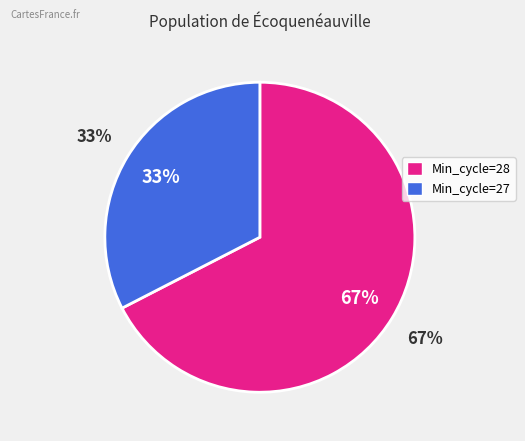

Is it true that 28 is 1% of the pie?

False